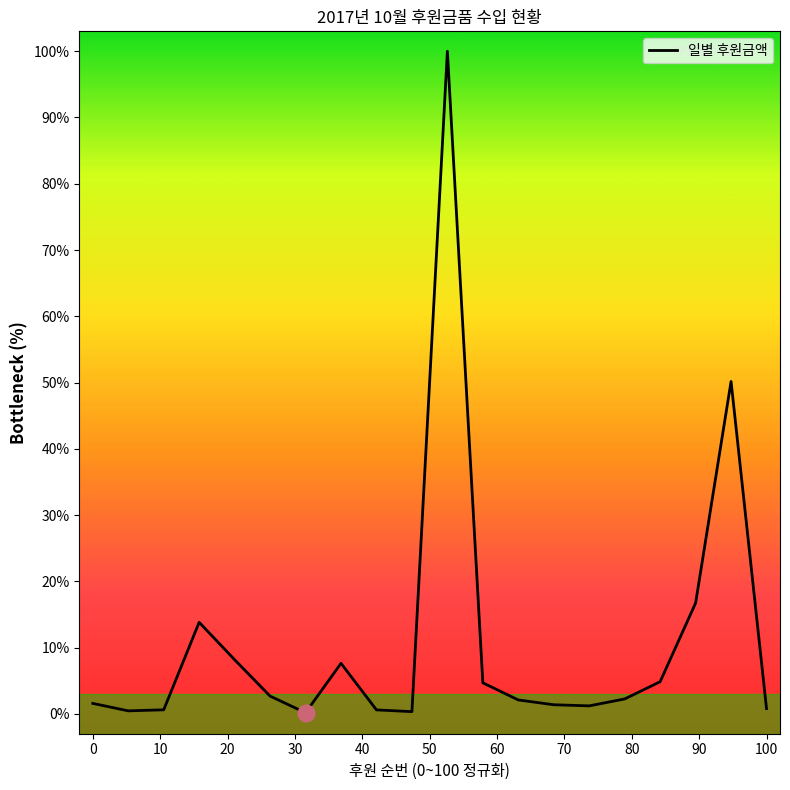

What is the greatest value displayed?

100.0